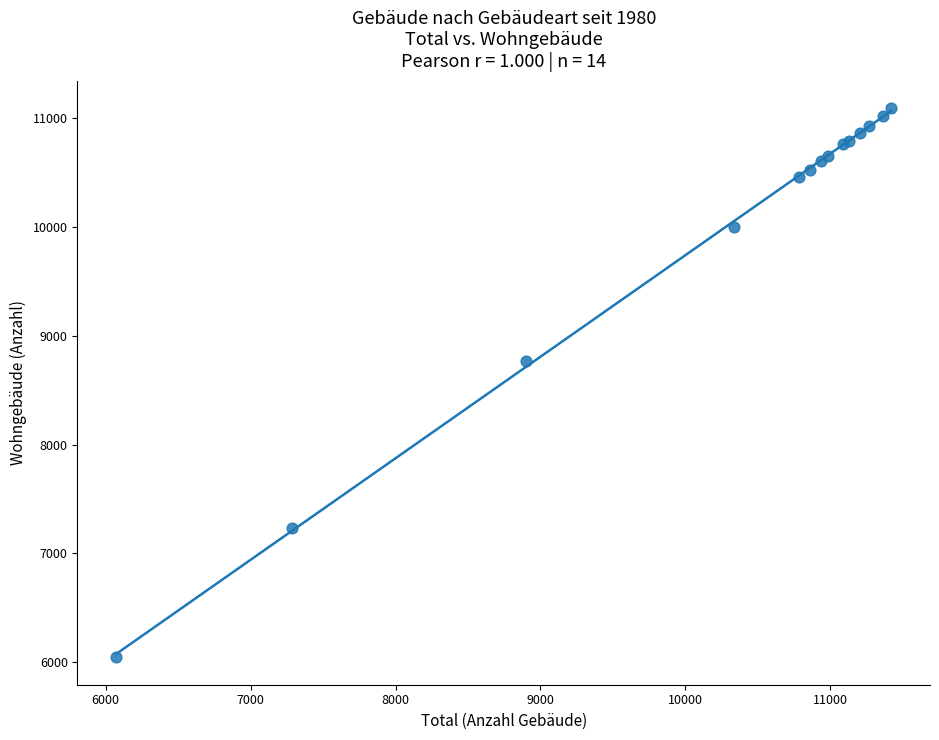

What Y value in the scatter plot is closest to 8569?

8767